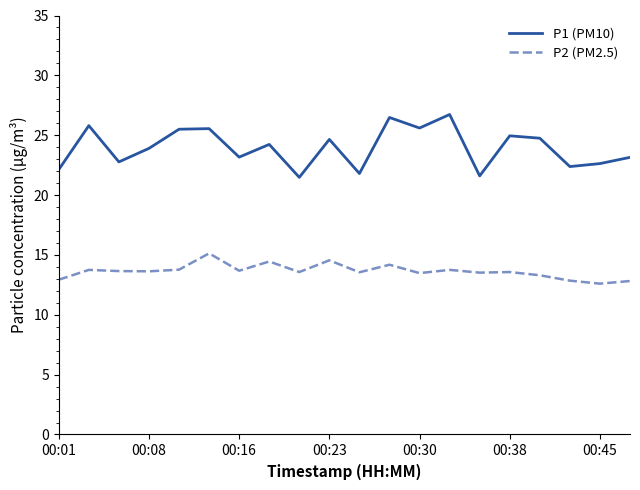

What is the minimum value for P1 (PM10)?

21.5